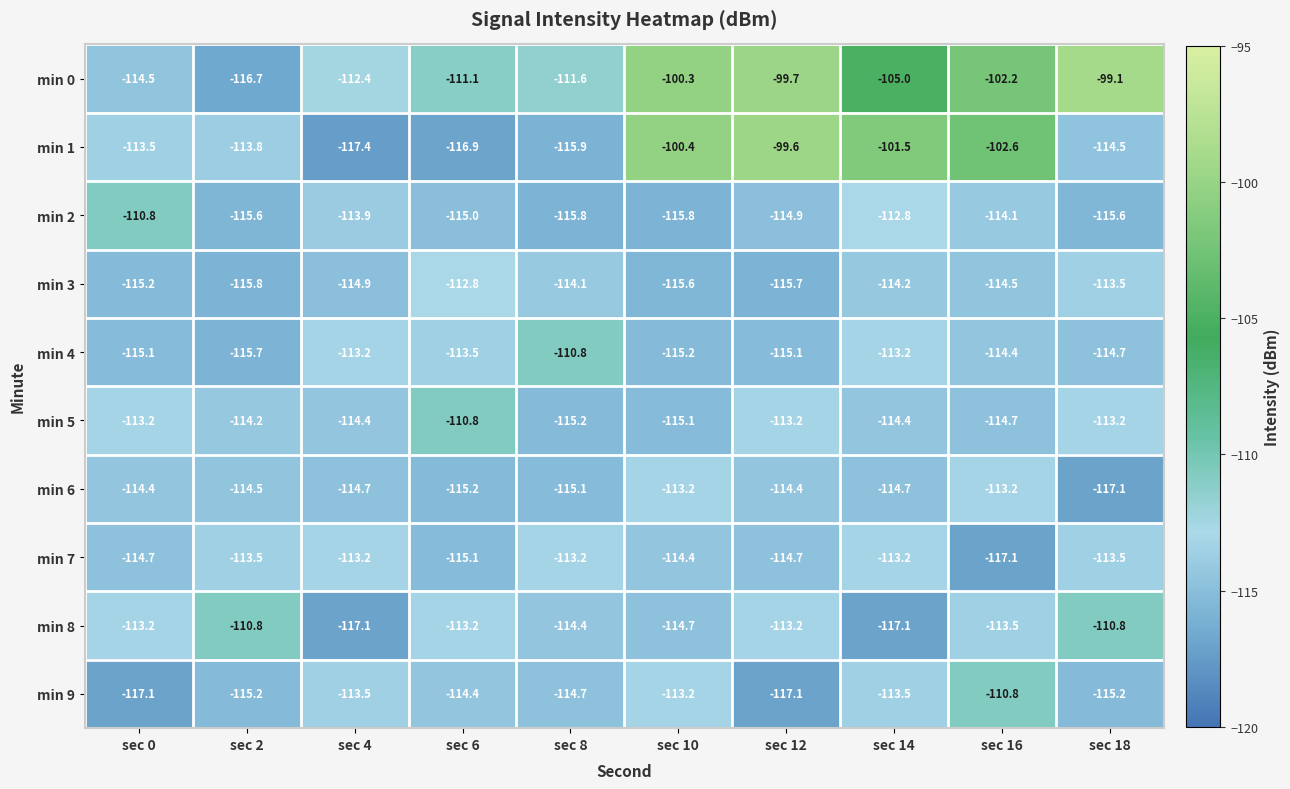

Which series changed the most between sec 14 and sec 16?

min 7